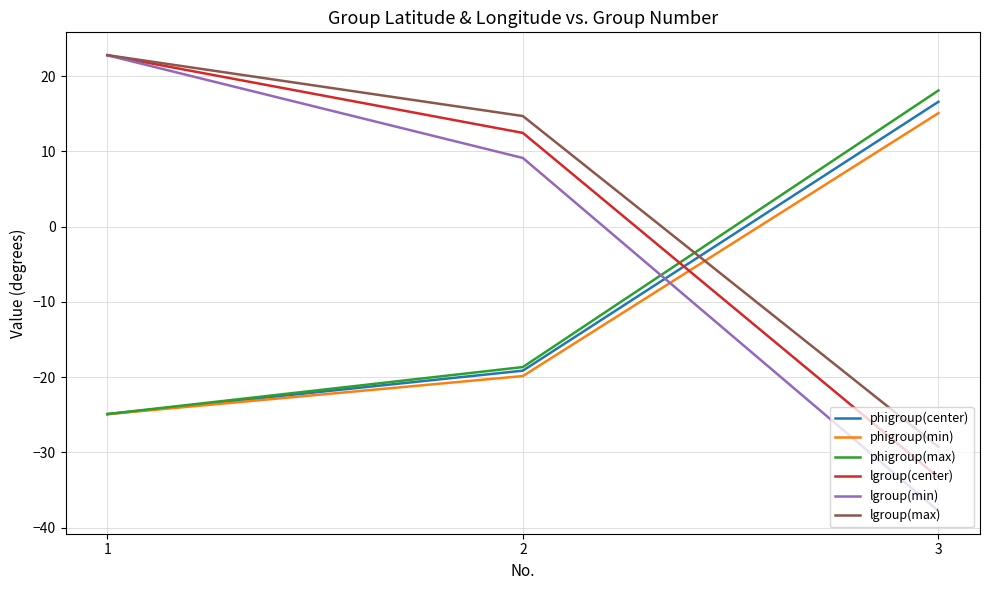

At which category is the sum across all series the highest?

1